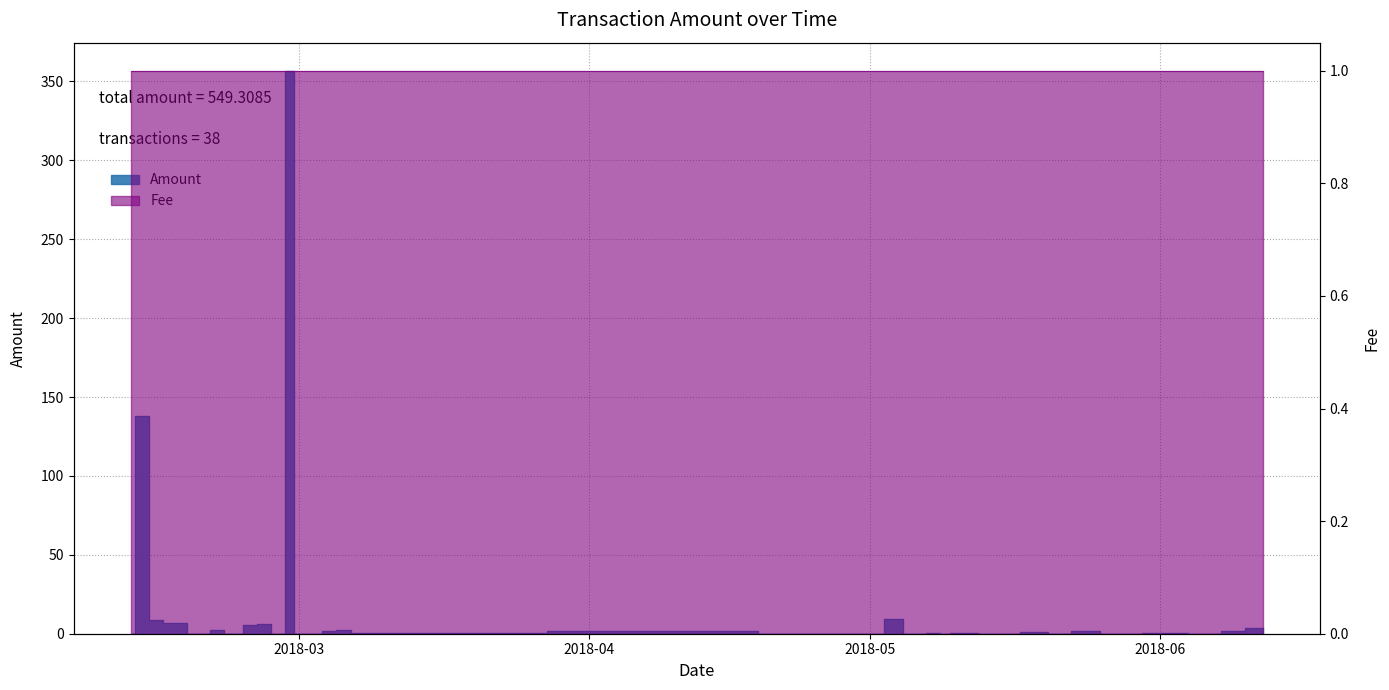

What is the sum of the values at 2018-05-10 and 2018-05-31?

0.8